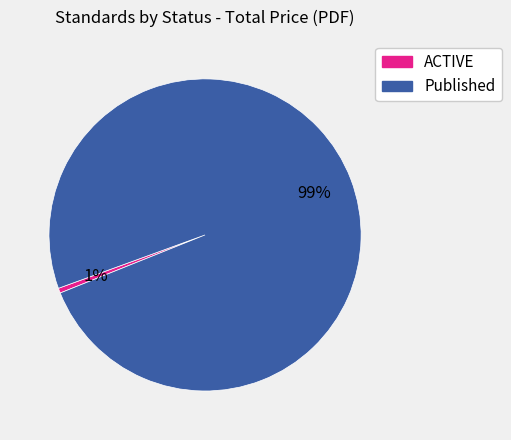

Which category has the smallest portion of the pie?

ACTIVE